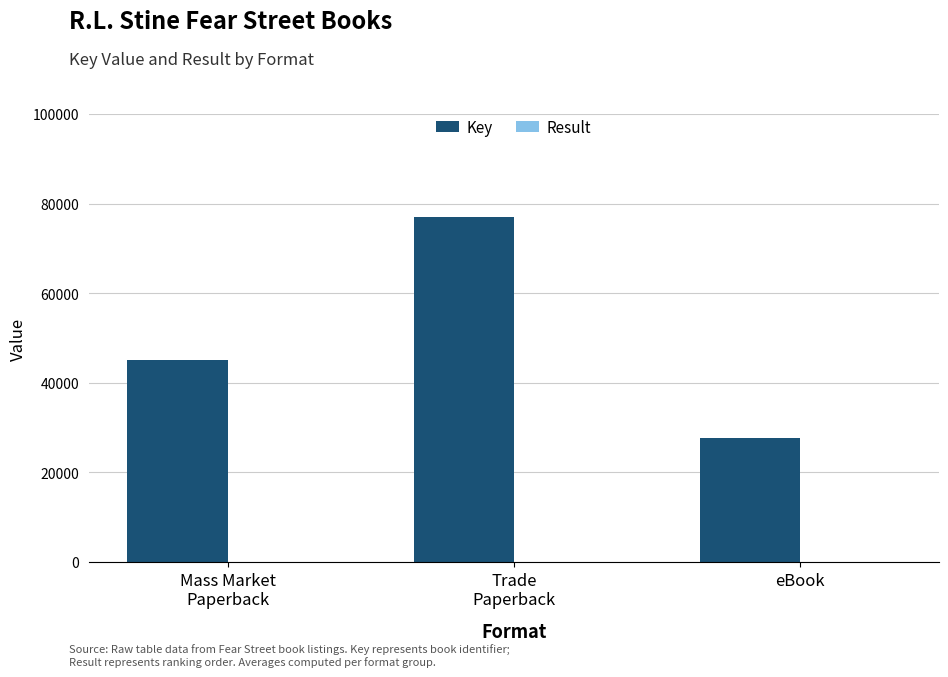

What is the sum of all Key values?

149679.2